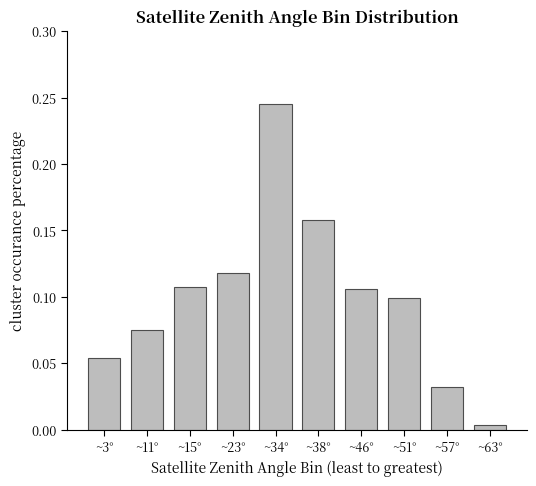

Are the bars horizontal?

No